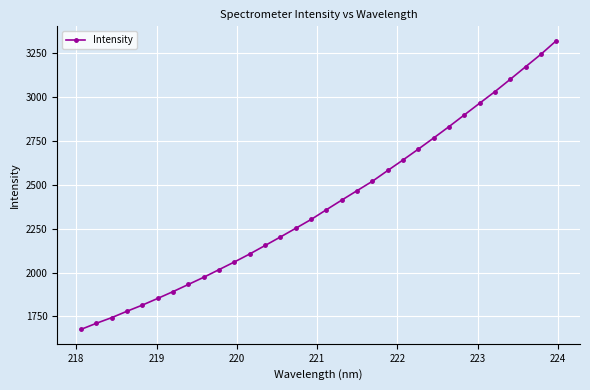

What is the sum of all values?

76510.2